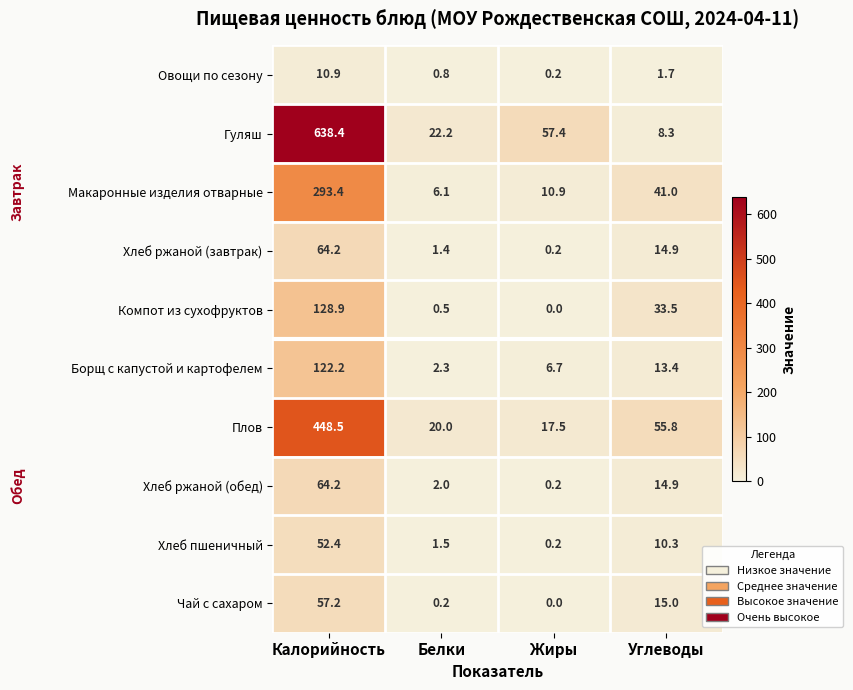

Which series has the largest total across all categories?

Гуляш